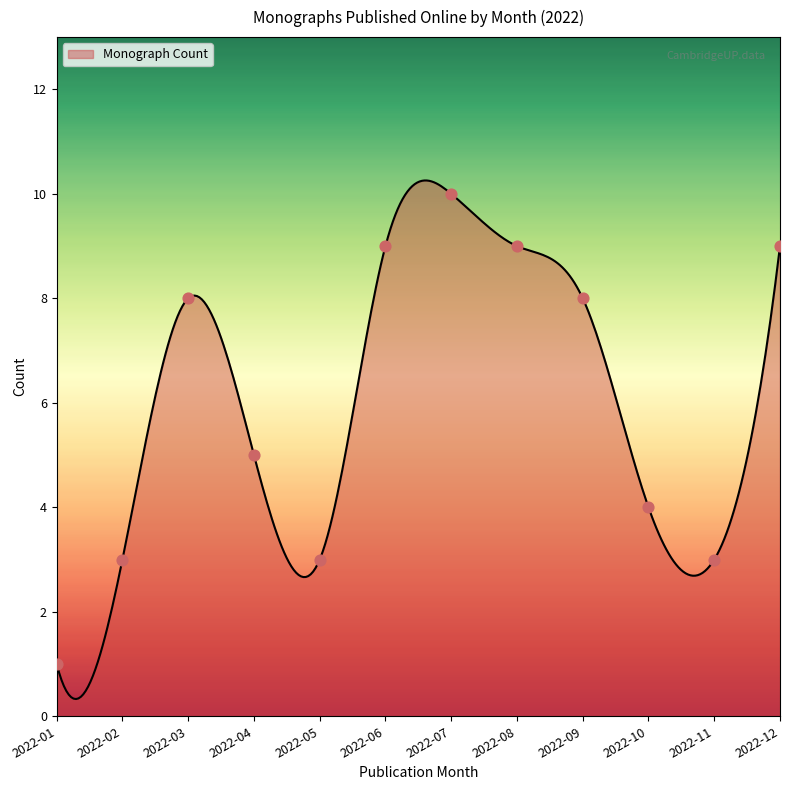

What is the minimum value for Monograph Count?

0.3